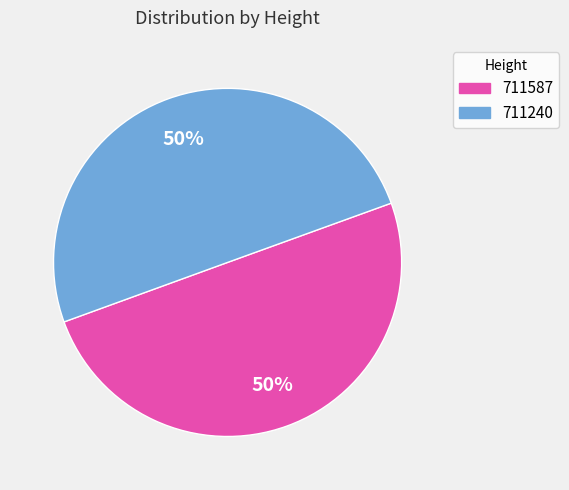

What percentage is the 711240 slice, to the nearest percent?

50%